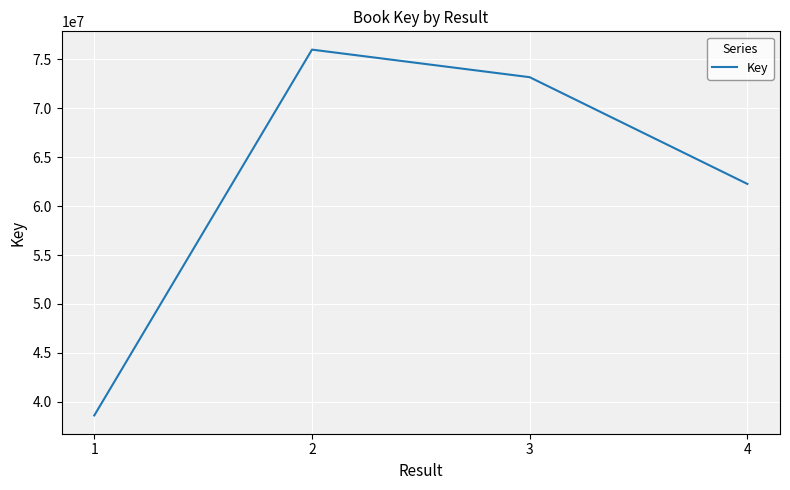

List the labels in order of value, largest first.

2, 3, 4, 1